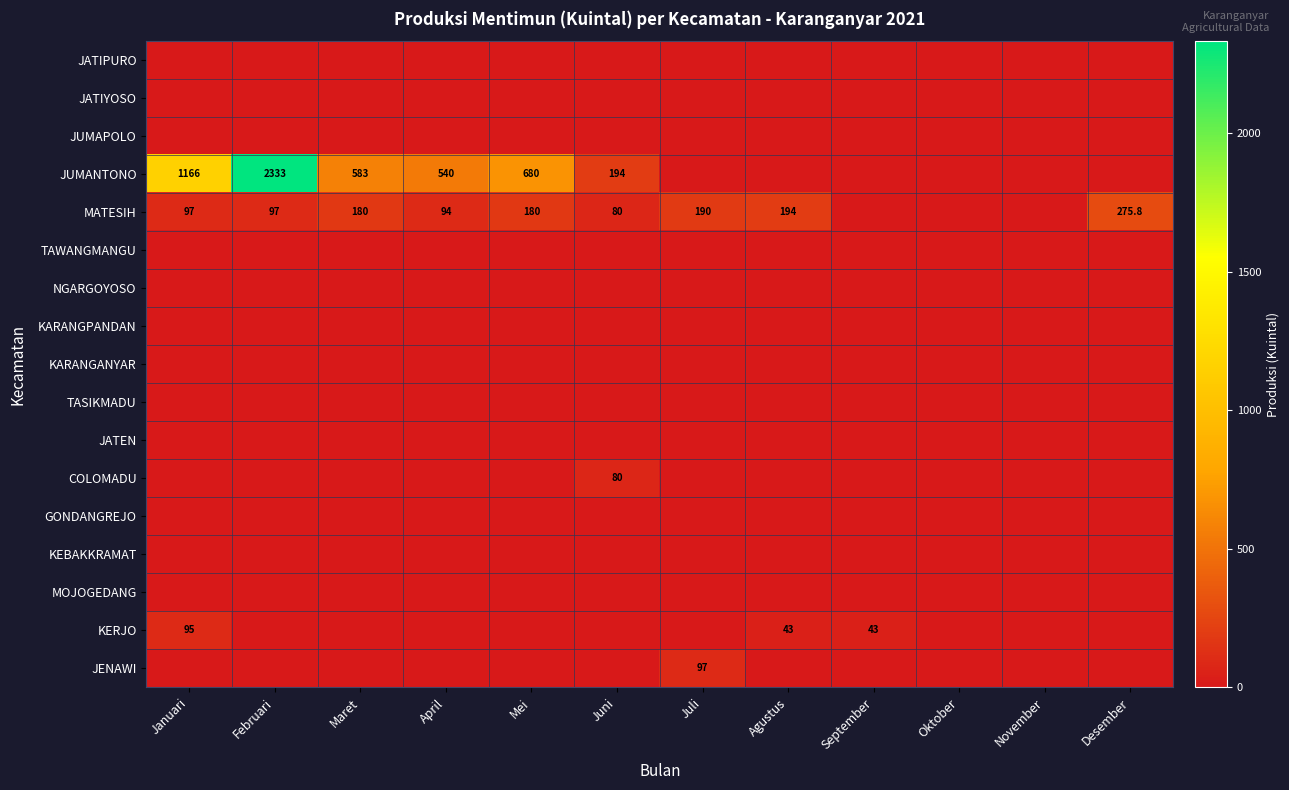

At which label does JENAWI reach its minimum?

Januari